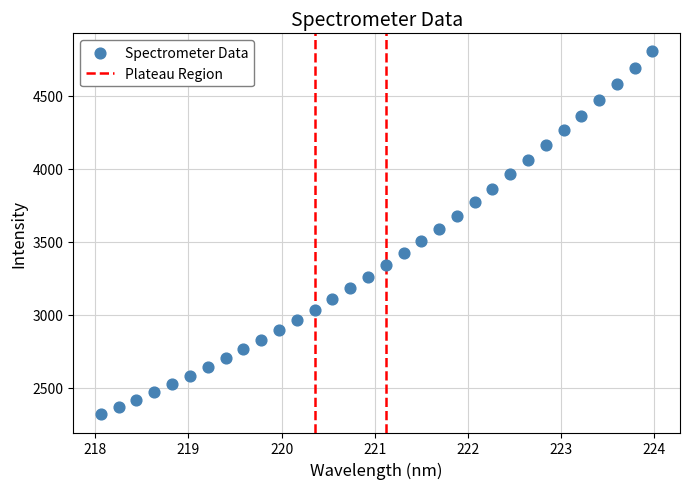

What is the range of X values (max minus min)?

5.9